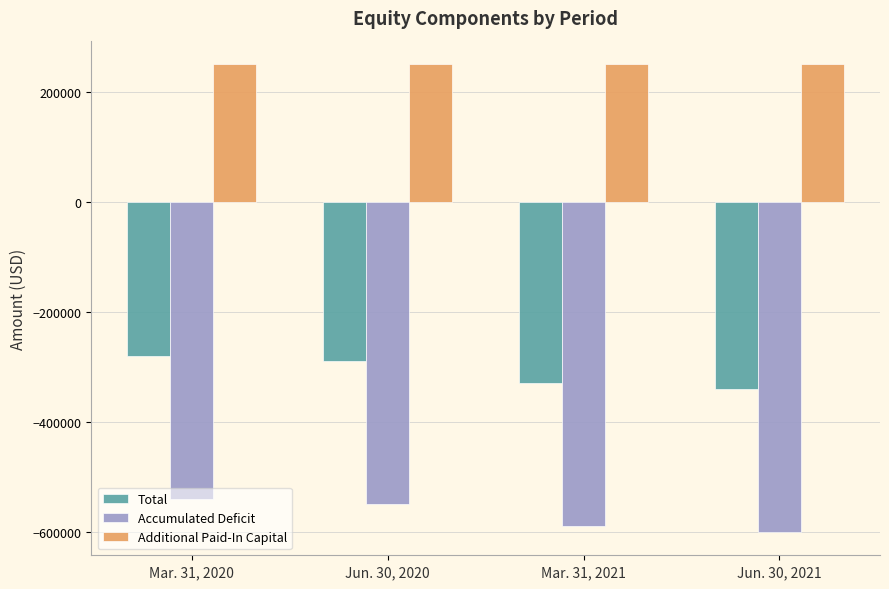

What is the difference between the Total values at Mar. 31, 2020 and Jun. 30, 2020?

10023